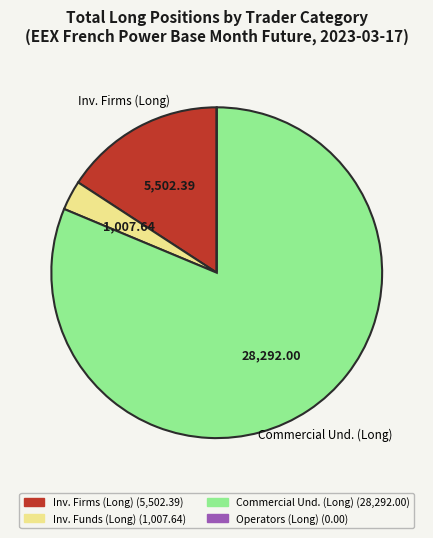

Is there a majority slice in this chart?

Yes